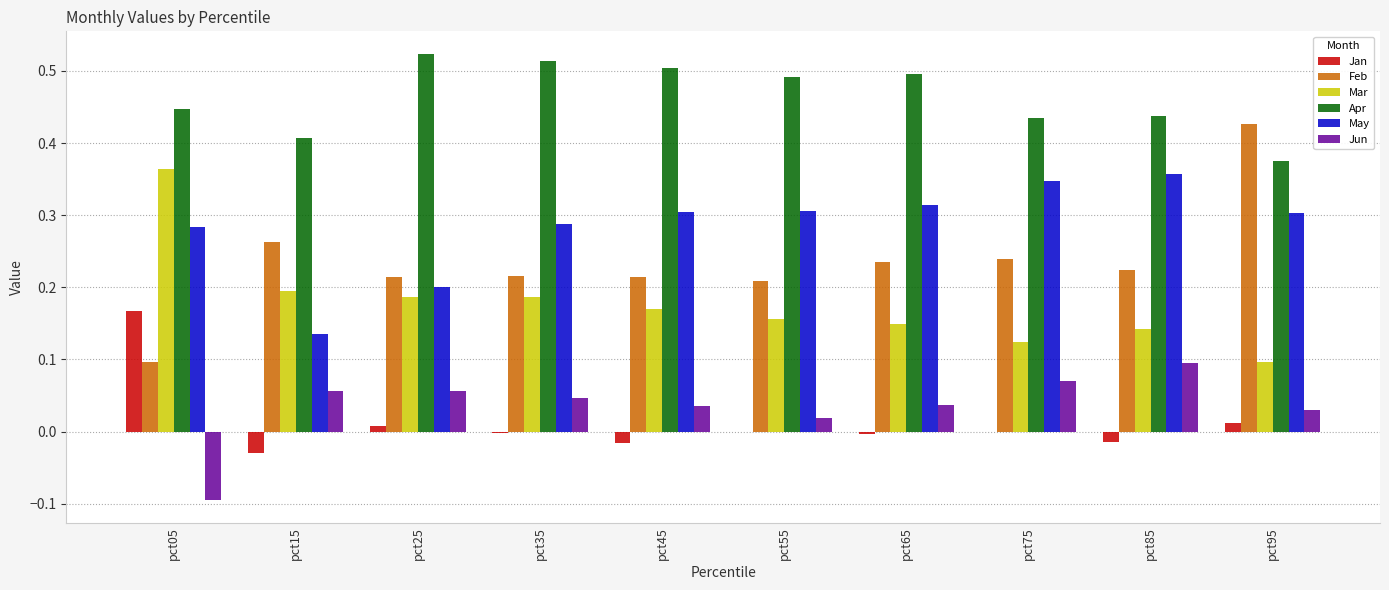

How many positive values does the Jun series have?

9